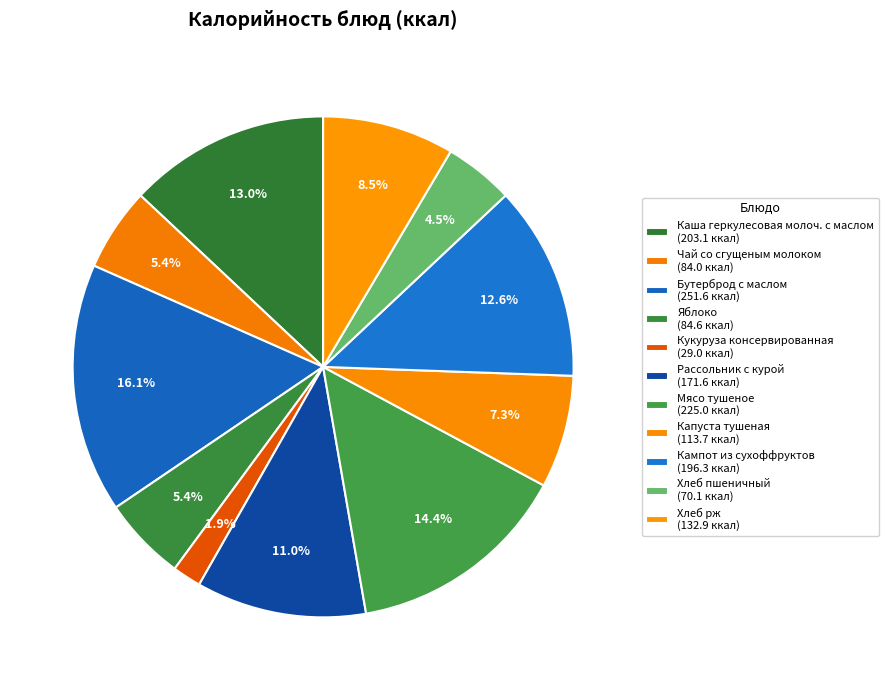

How many slices are in this pie chart?

11